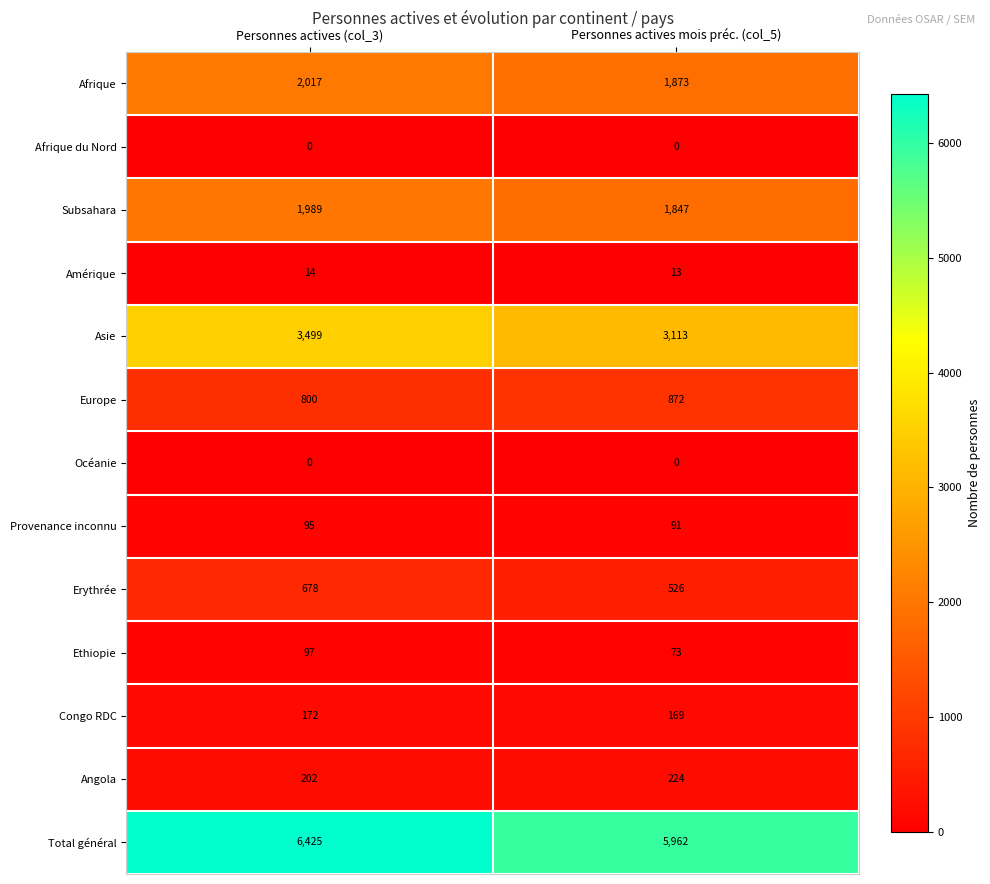

List the labels in order of Ethiopie value, smallest first.

Personnes actives mois préc. (col_5), Personnes actives (col_3)